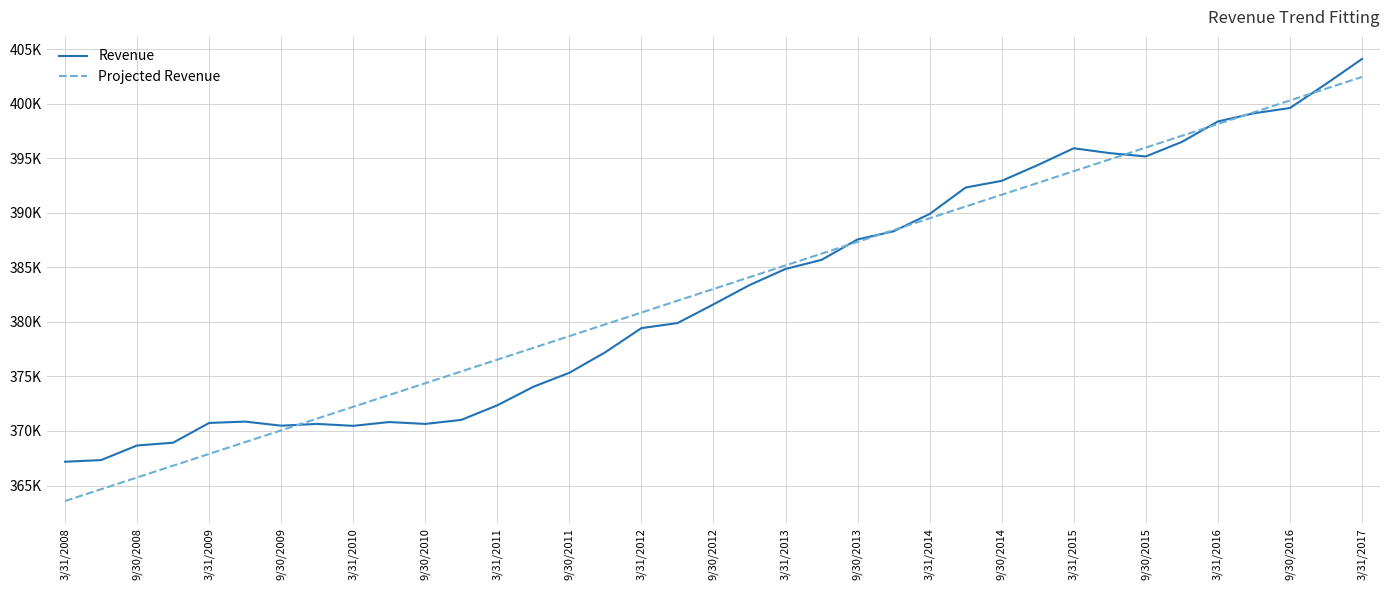

Reading left to right, extract all data points from this chart.

Revenue: 367181.9	367328.7	368669.5	368923.0	370735.3	370860.4	370484.9	370647.0	370470.9	370818.3	370646.8	371017.4	372353.1	374051.9	375337.7	377223.8	379430.6	379890.6	381609.6	383374.6	384855.4	385687.6	387563.0	388309.1	389896.3	392318.5	392931.5	394375.5	395918.5	395473.1	395166.6	396500.3	398373.8	399125.7	399609.7	401812.5	404102.8
Projected Revenue: 363577.1	364657.2	365737.3	366817.4	367897.5	368977.6	370057.7	371137.8	372217.9	373298.0	374378.1	375458.2	376538.3	377618.4	378698.5	379778.6	380858.7	381938.8	383018.9	384099.0	385179.1	386259.2	387339.3	388419.4	389499.5	390579.6	391659.7	392739.8	393819.9	394900.0	395980.1	397060.2	398140.3	399220.4	400300.5	401380.6	402460.7